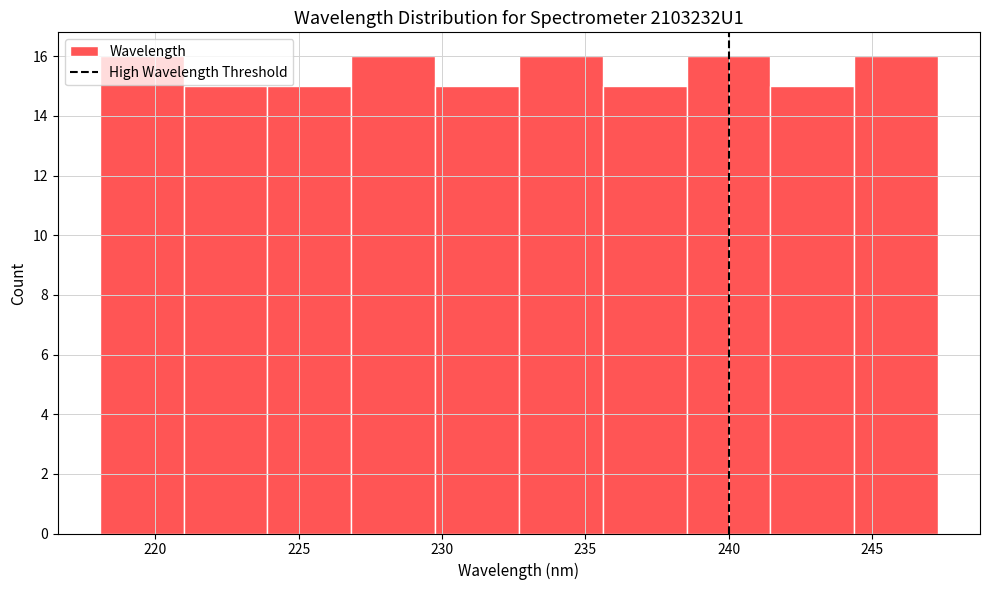

Reading left to right, transcribe this chart: for each bar, give the range it covers on the x-axis and its height. Neither the bar edges nor the heights are printed on the chart, so give them approximately, as read against the axes.

218.0 to 221.0: 16
221.0 to 224.0: 15
224.0 to 227.0: 15
227.0 to 230.0: 16
230.0 to 232.5: 15
232.5 to 235.5: 16
235.5 to 238.5: 15
238.5 to 241.5: 16
241.5 to 244.5: 15
244.5 to 247.5: 16